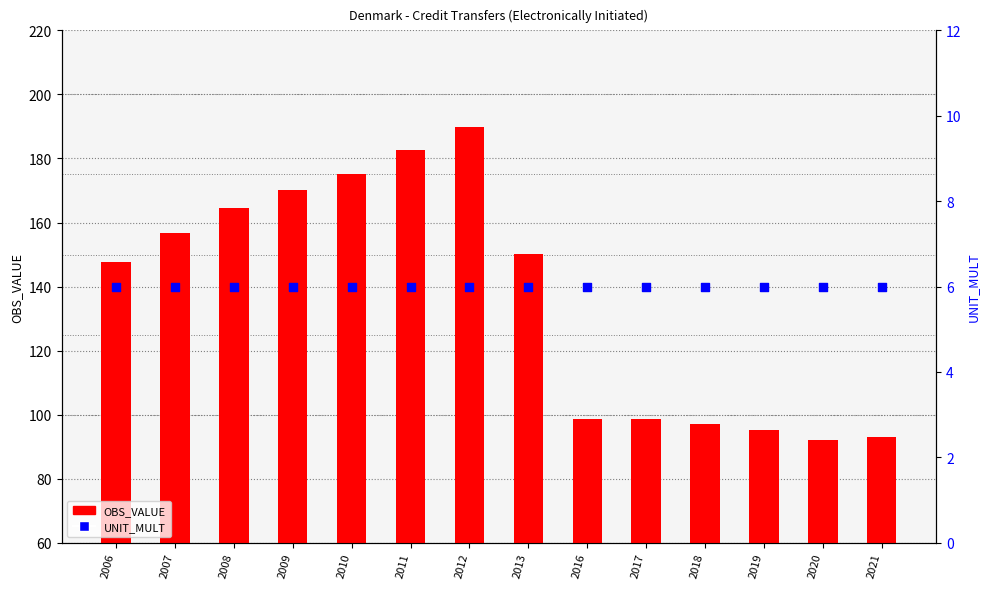

Is the value of UNIT_MULT at 2006 greater than the value of OBS_VALUE at 2009?

No